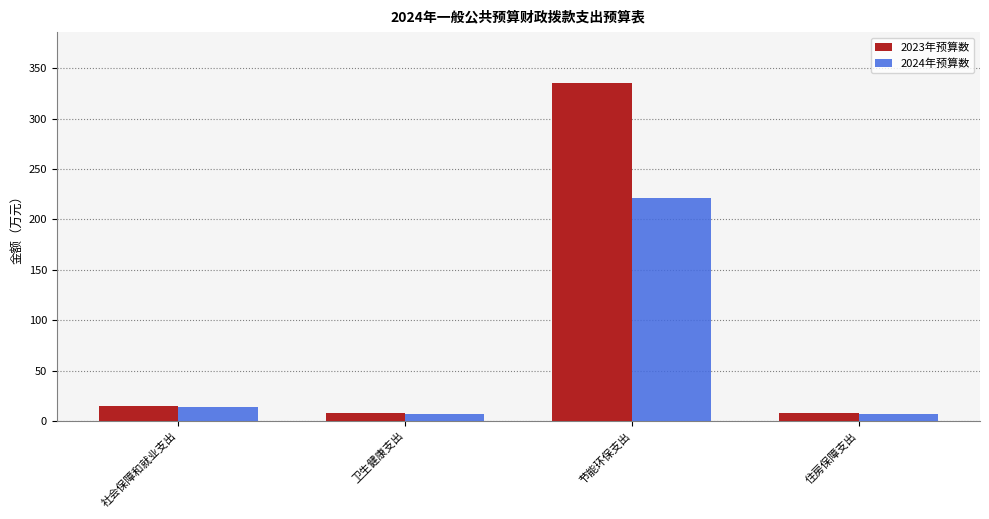

Is it true that 2024年预算数 equals 7.0 at 卫生健康支出?

True